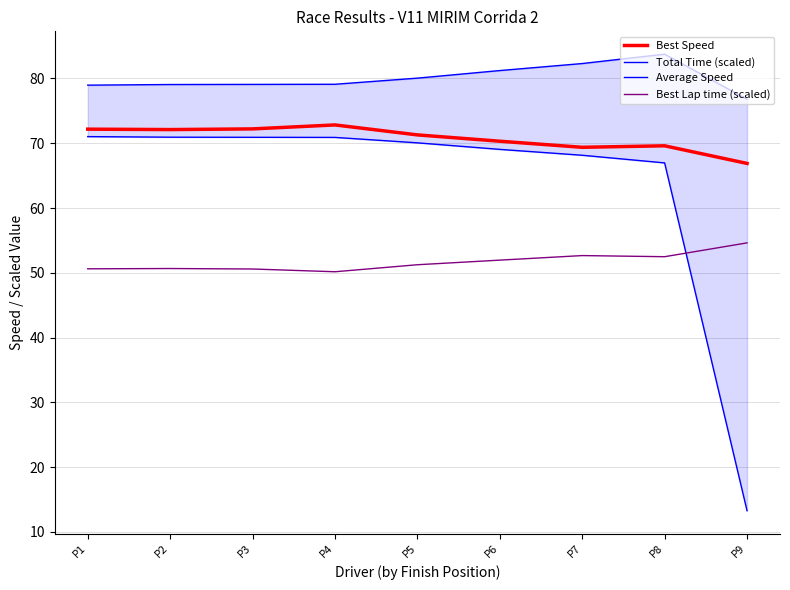

What is the value of the Average Speed point at the 1st from the left?

71.0